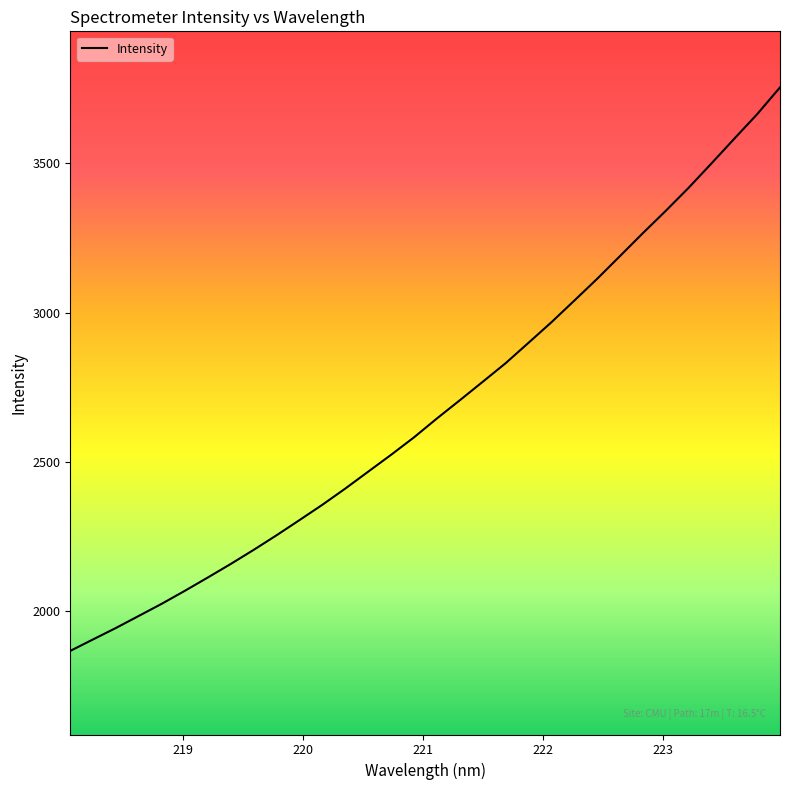

Count the number of data series in this chart.

1